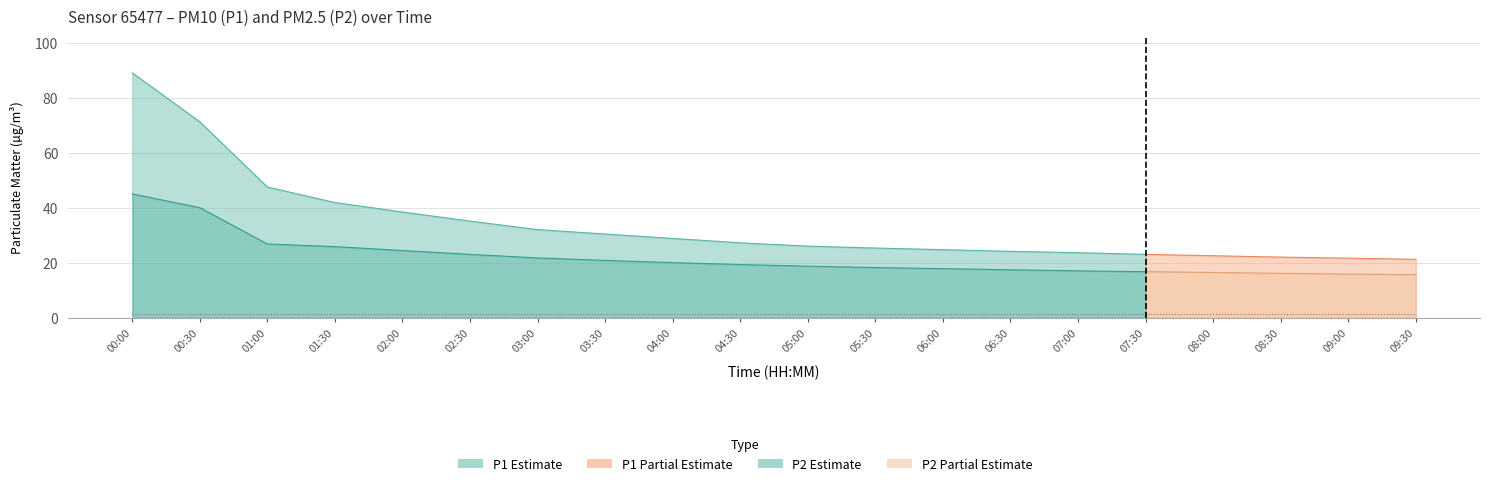

What is the greatest value displayed?

89.1